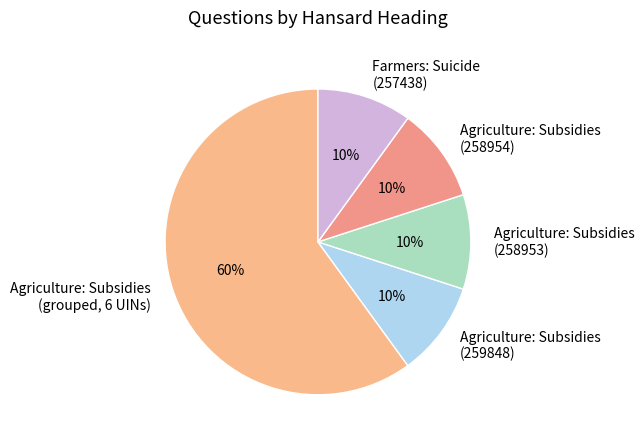

To the nearest percent, what is the difference between the largest and smallest slice percentages?

50%